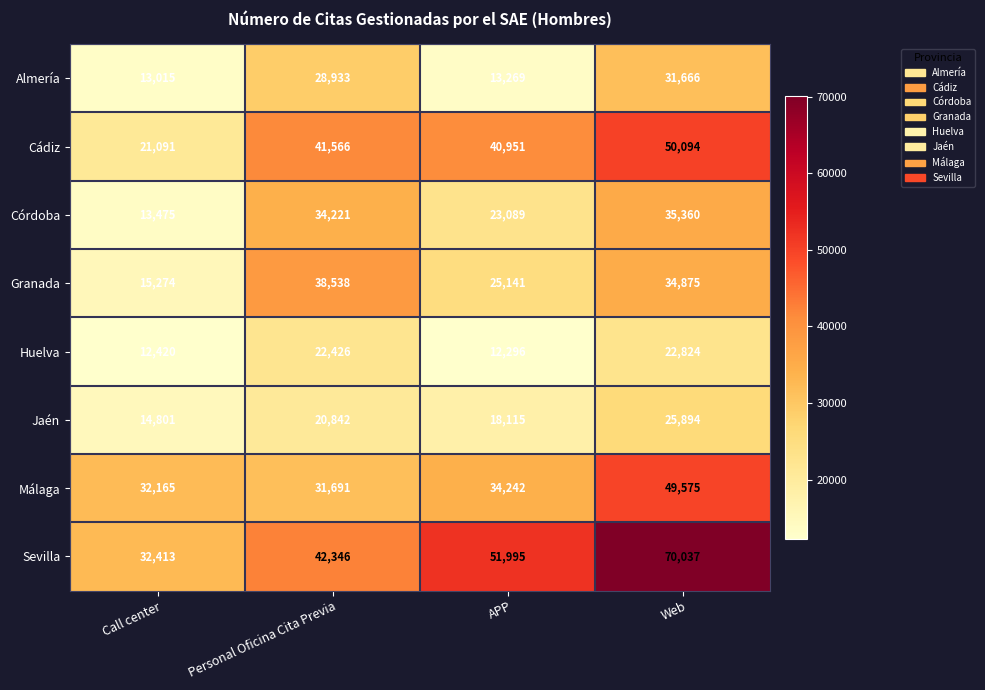

List the series in order of their peak value, lowest first.

Huelva, Jaén, Almería, Córdoba, Granada, Málaga, Cádiz, Sevilla